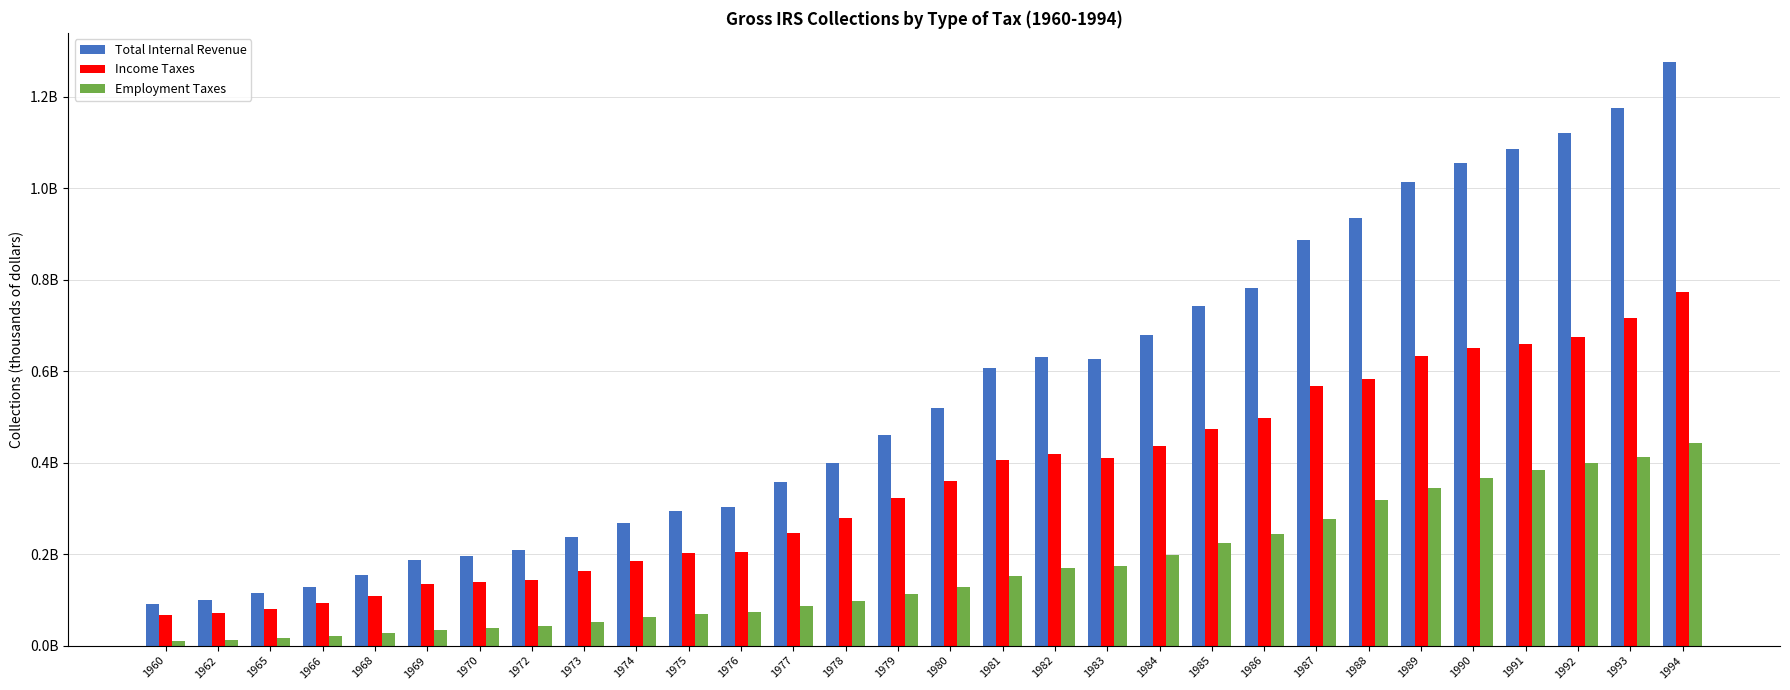

At which category does the chart reach its peak across all series?

1994